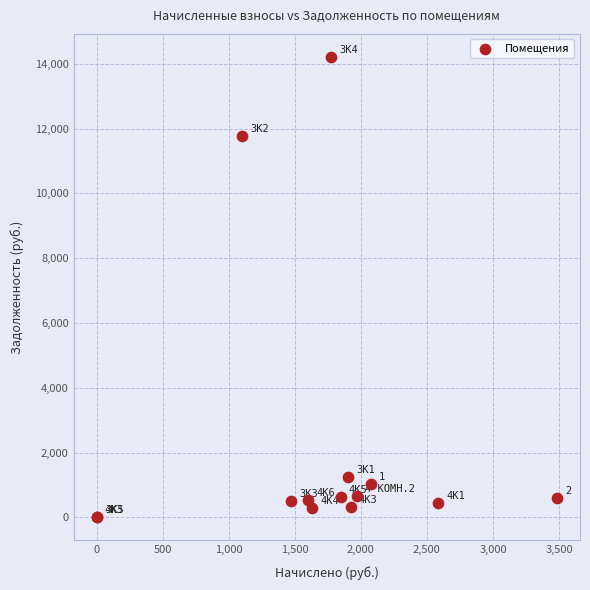

What Y value in the scatter plot is closest to 7107?

11768.8